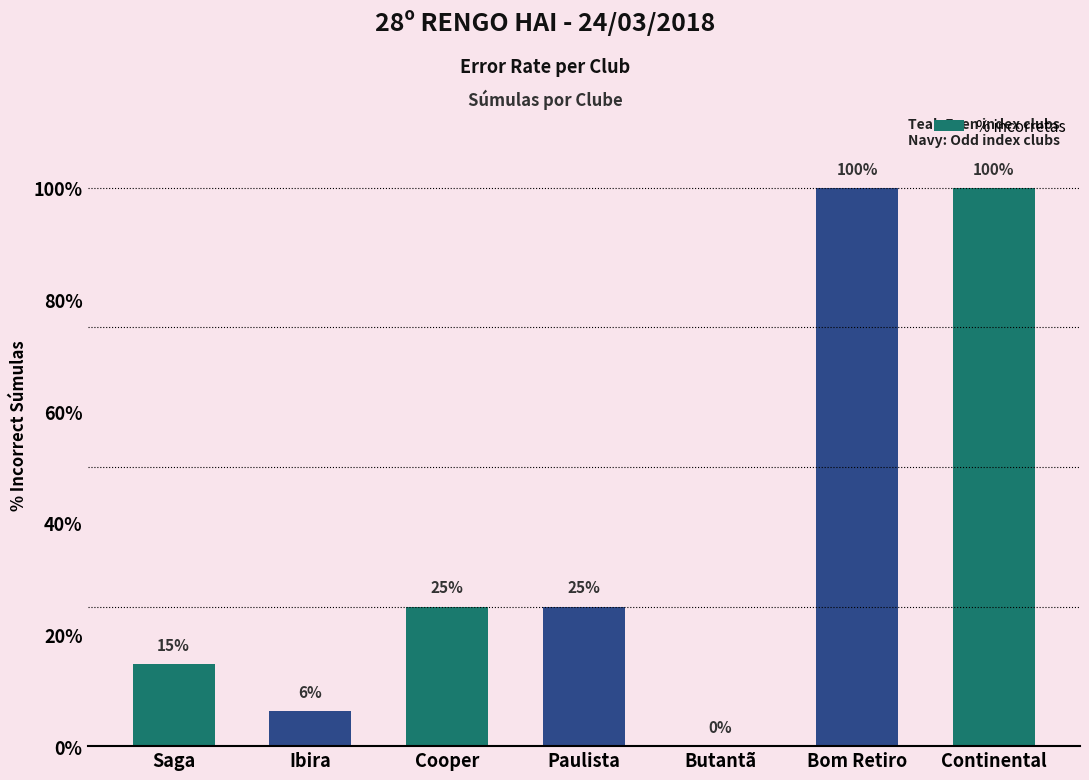

Are the bars horizontal?

No